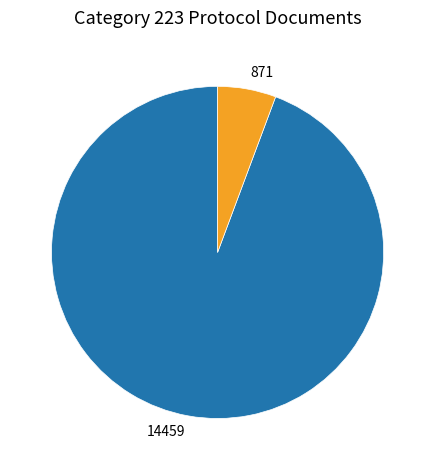

How many segments does this pie chart have?

2